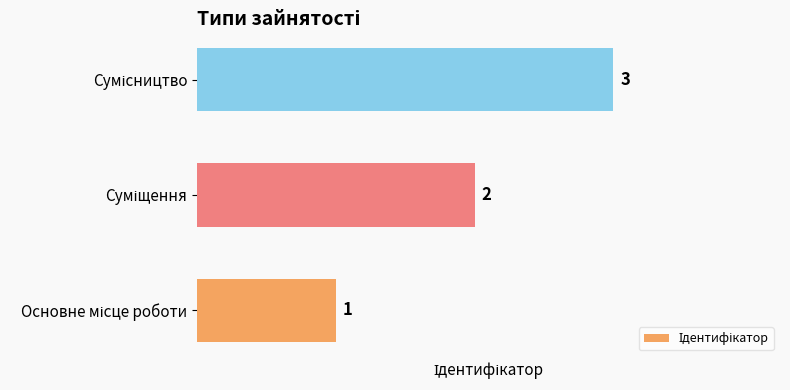

What is the maximum value shown in the chart?

3